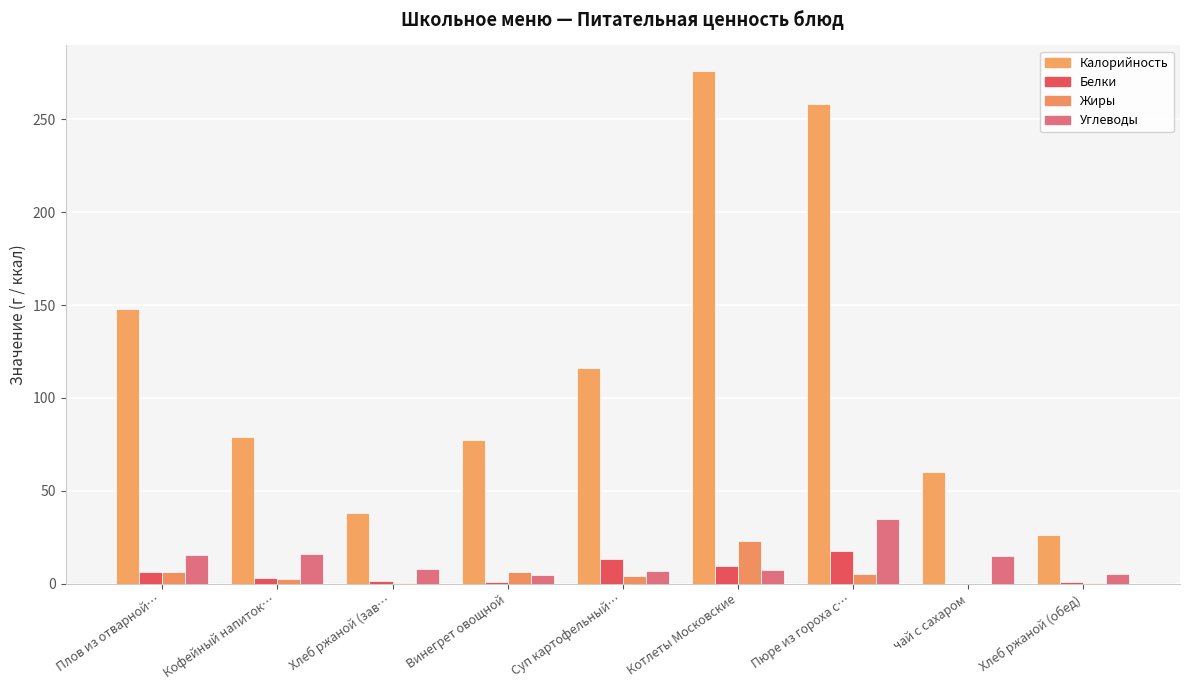

What is the average value of the Жиры series?

5.4